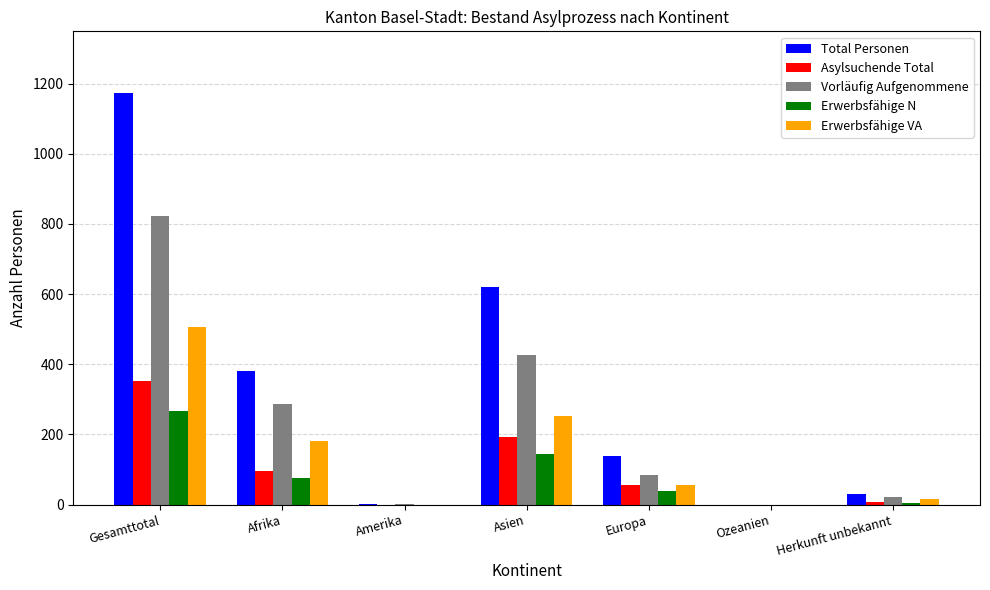

Are the bars horizontal?

No